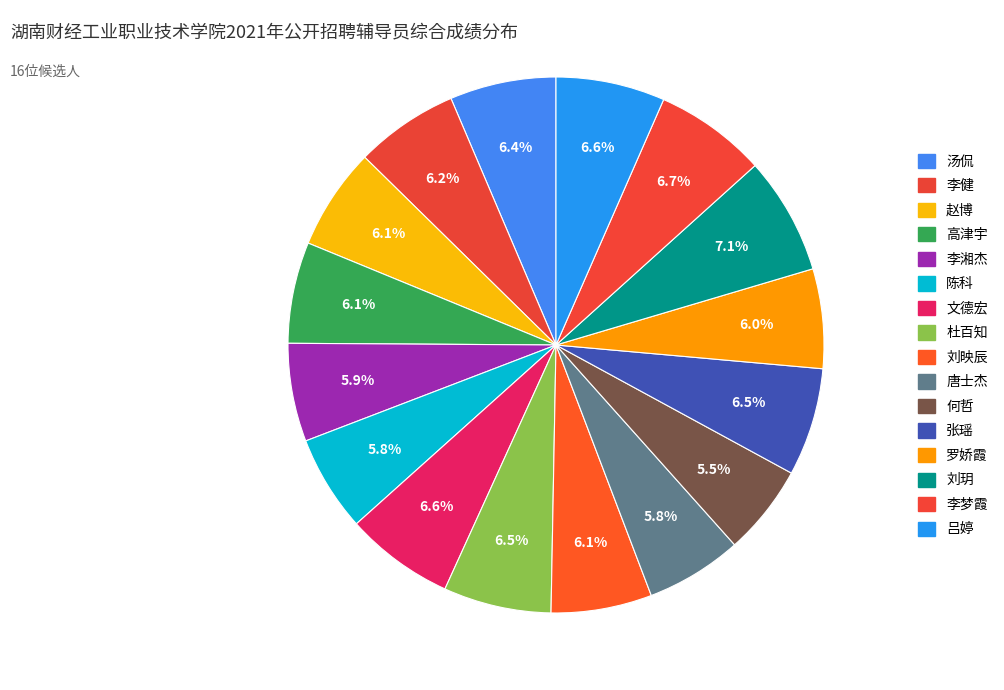

What is the ratio of the value at 李梦霞 to the value at 吕婷?

1.0